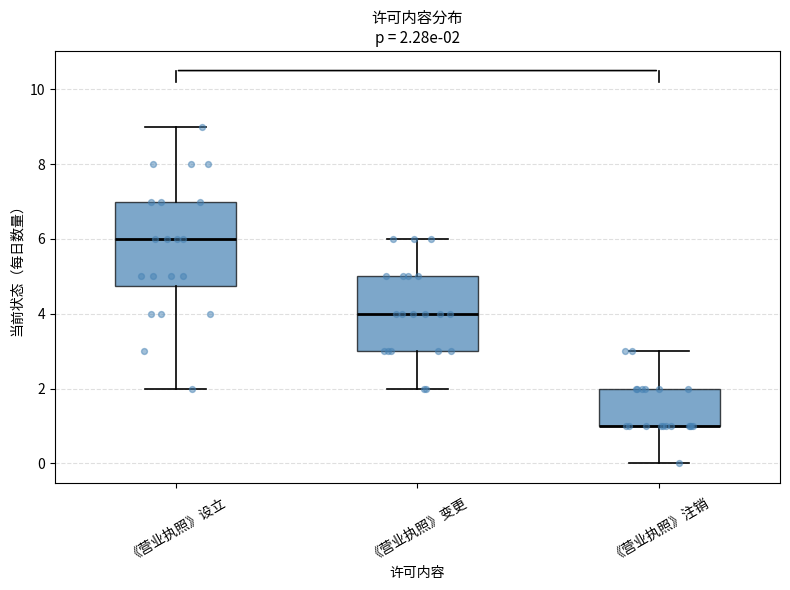

Which box is the tallest, from its lower edge to its upper edge?

《营业执照》设立